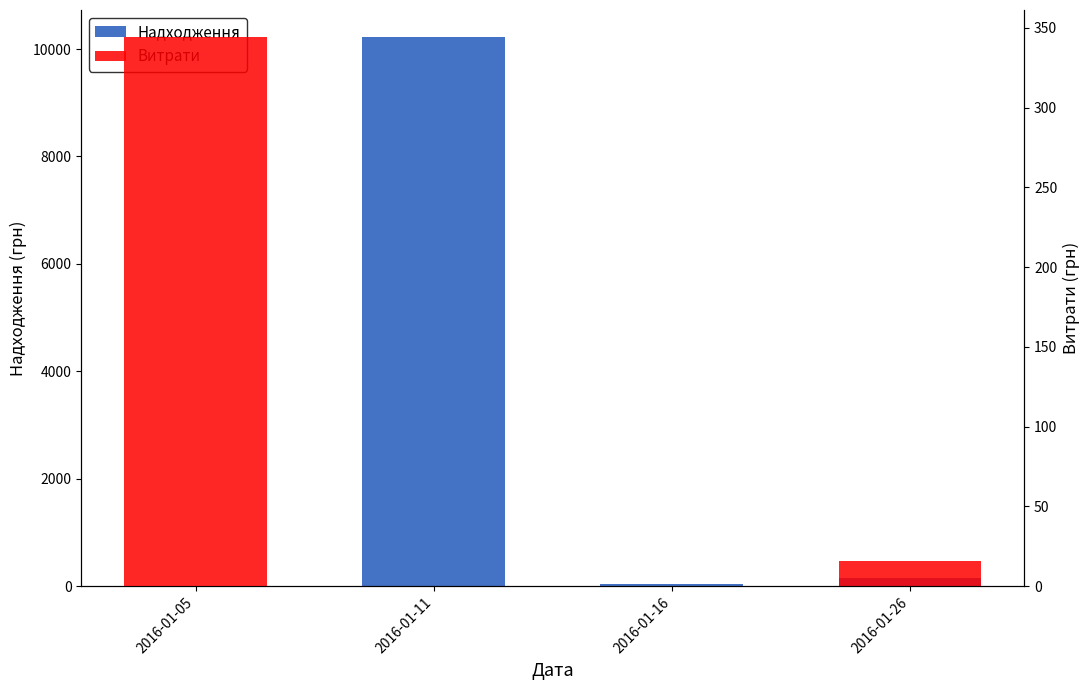

How many positive values does the Витрати series have?

2